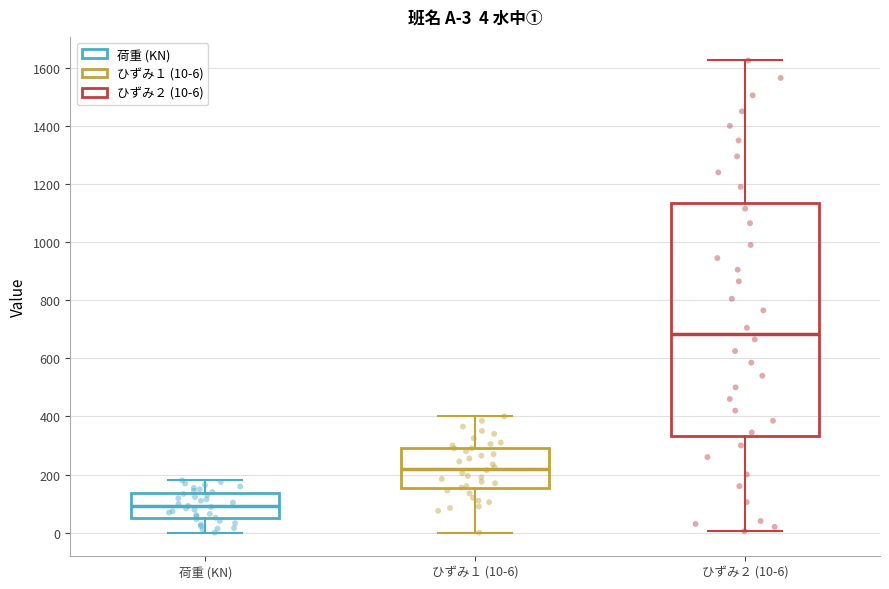

Which box has the lowest median line?

荷重 (KN)